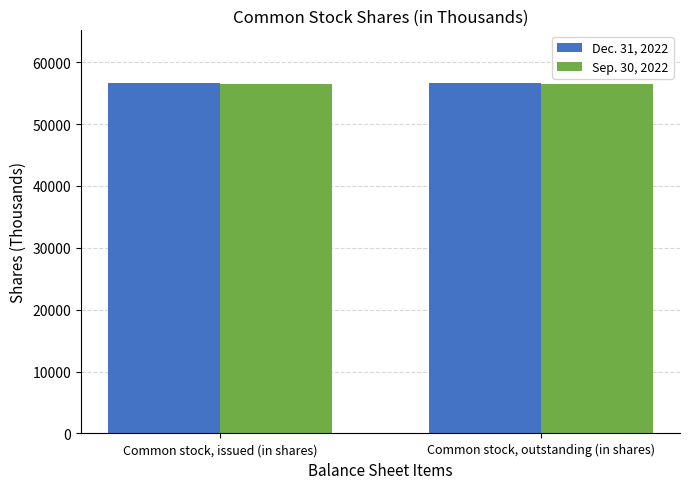

What is the smallest value displayed?

56523